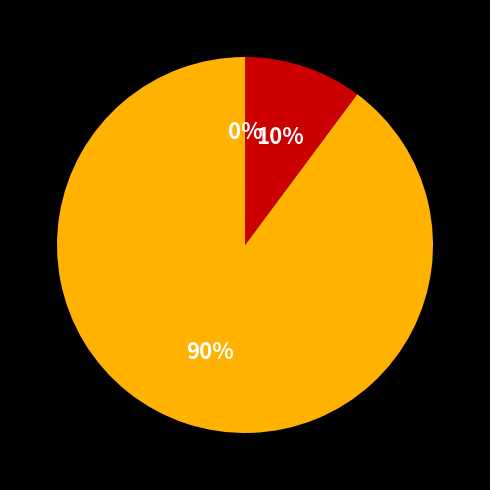

To the nearest percent, what is the average slice percentage?

33%